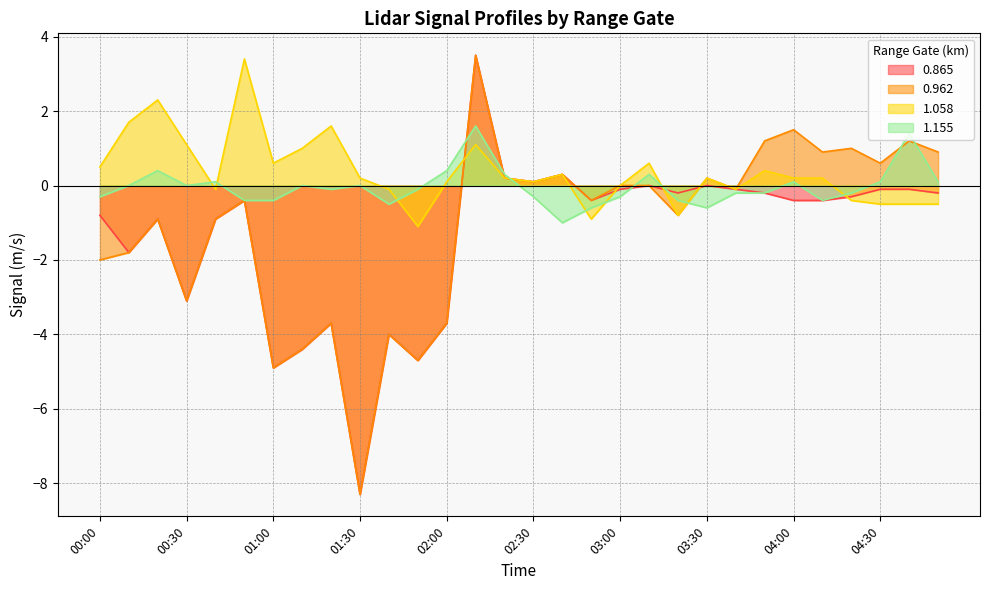

What is the greatest value displayed?

3.5